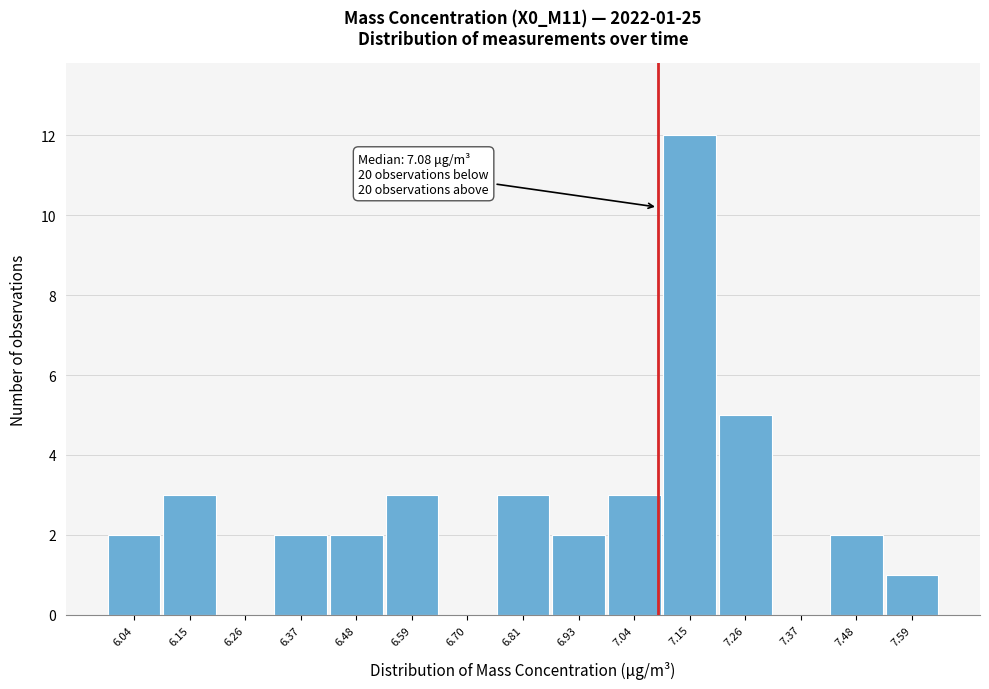

Which range on the x-axis has the tallest bar?

7.10 to 7.20